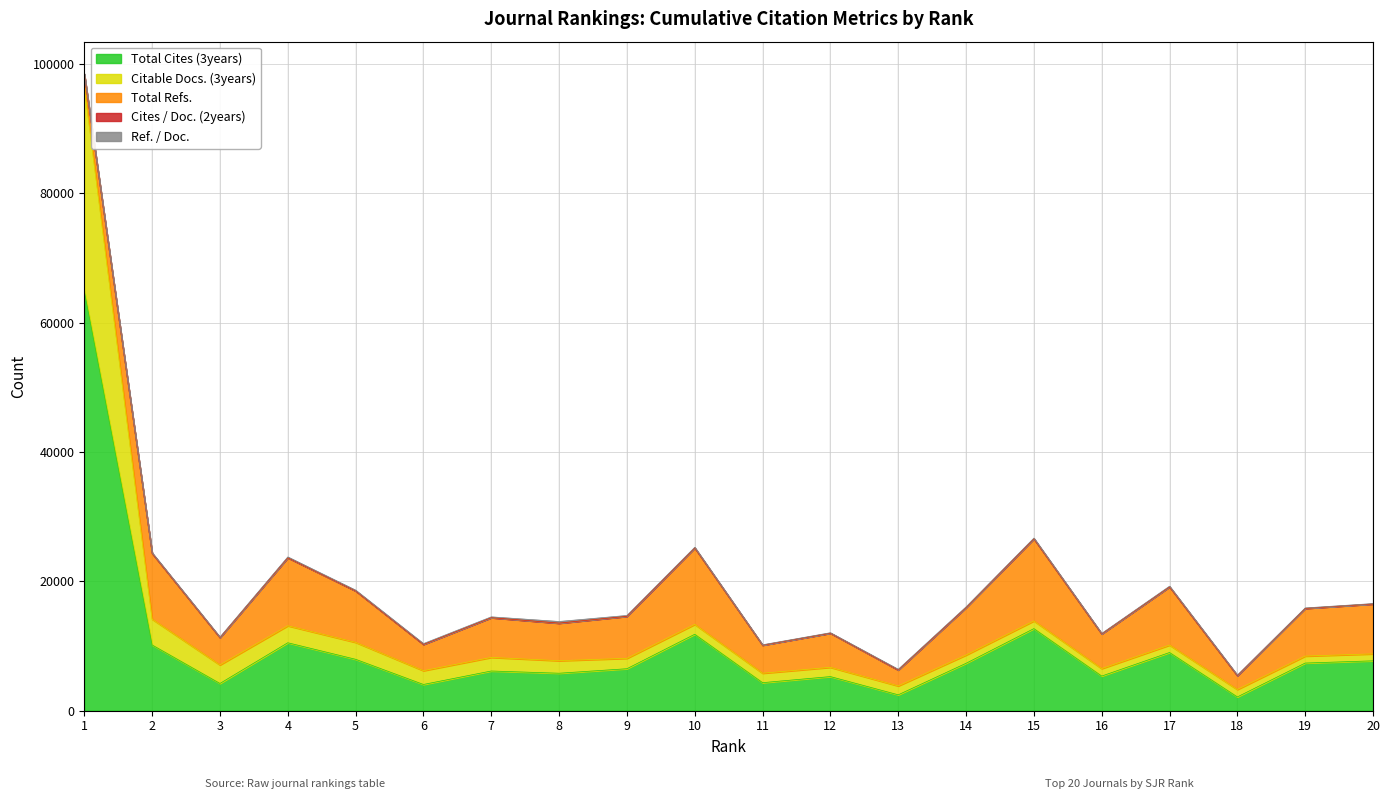

Which series ends up on top after the final intersection of Citable Docs. (3years) and Total Refs.?

Total Refs.